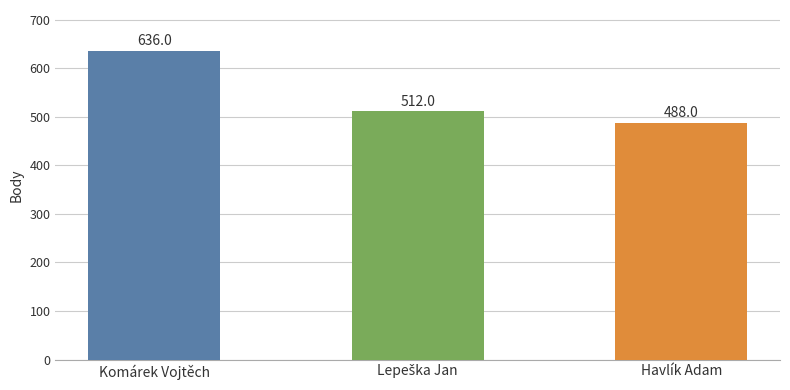

What is the value of the 1st bar from the left?

636